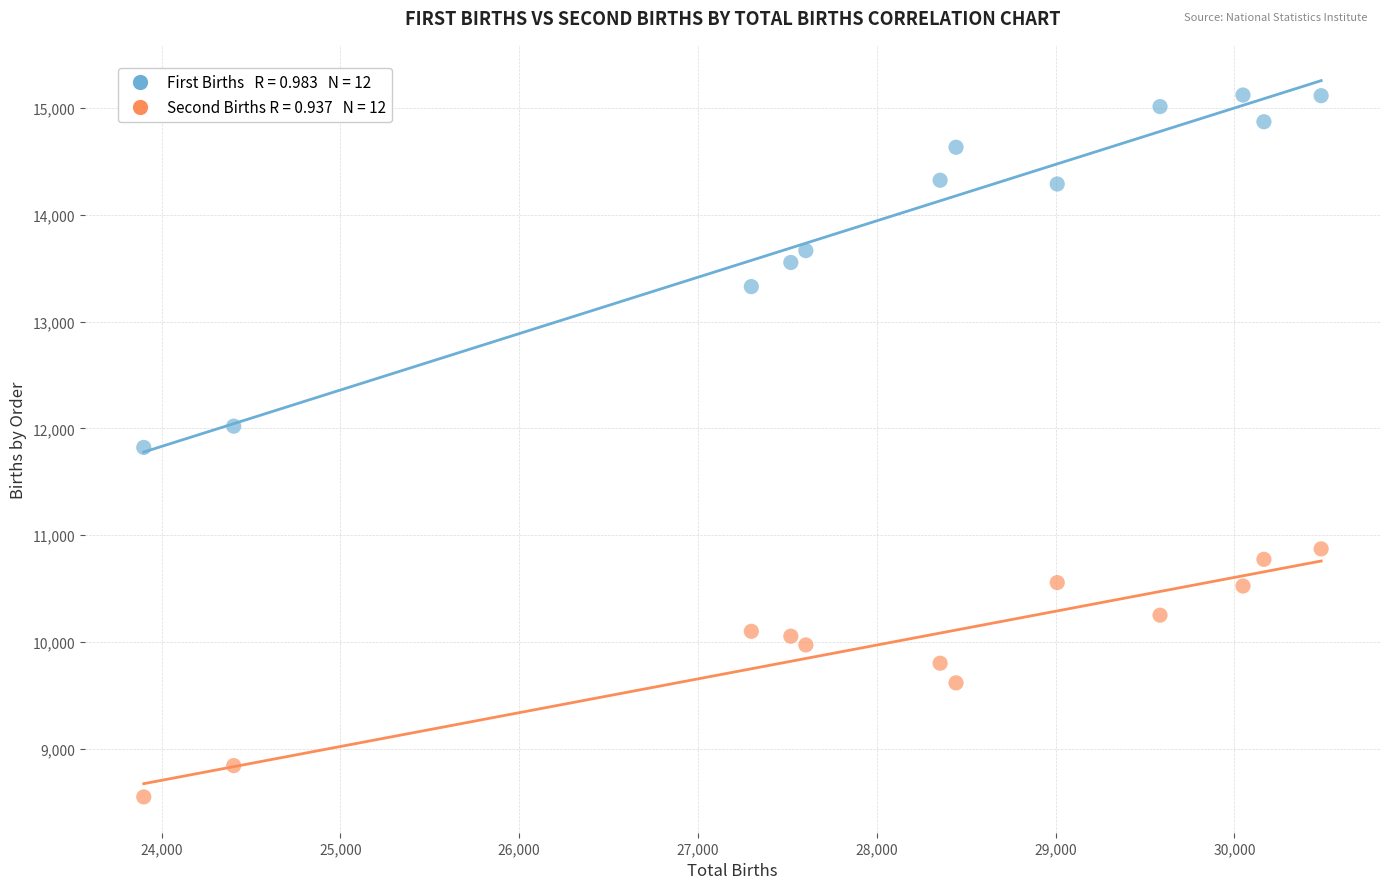

Across all data points, what is the range of X values (max minus min)?

6585